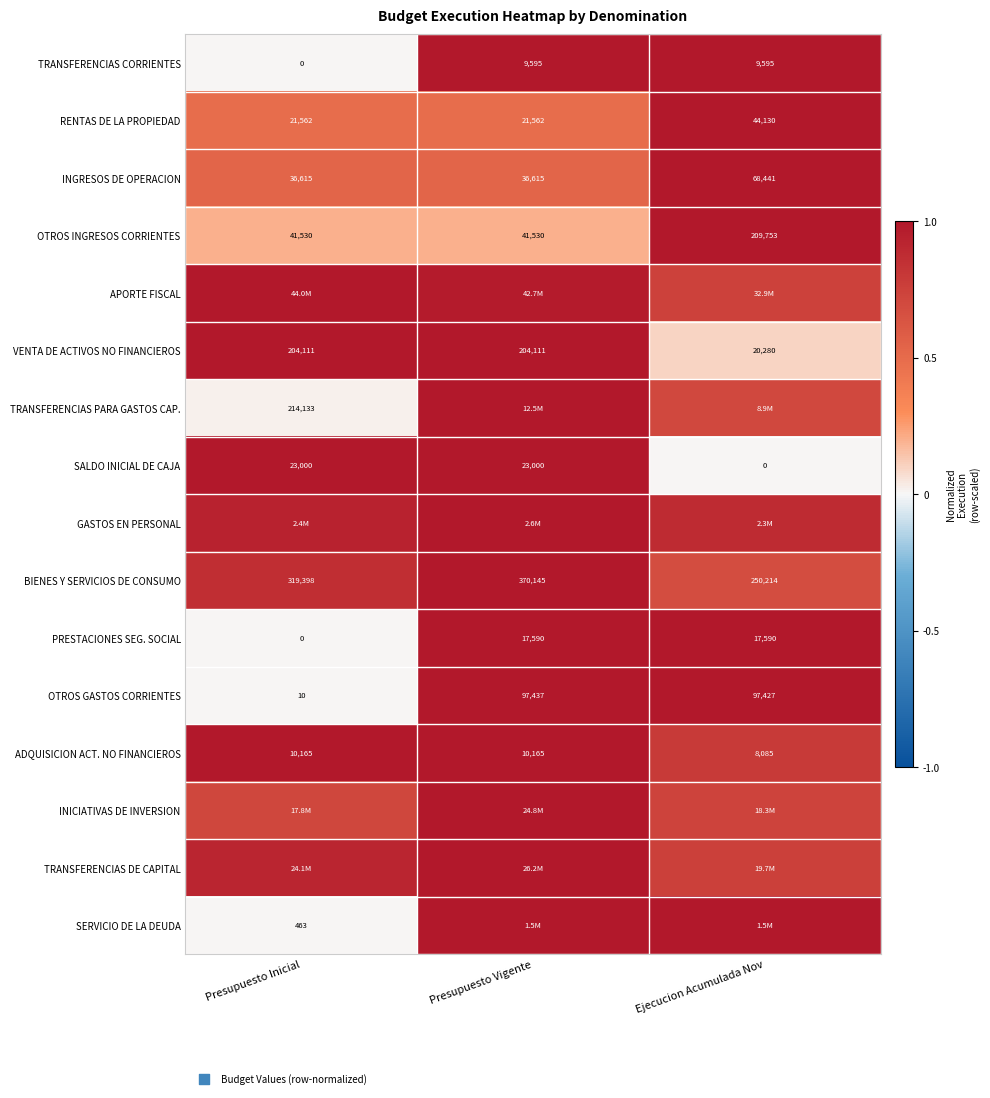

Is the value of BIENES Y SERVICIOS DE CONSUMO at Ejecucion Acumulada Nov greater than the value of TRANSFERENCIAS CORRIENTES at Presupuesto Vigente?

Yes